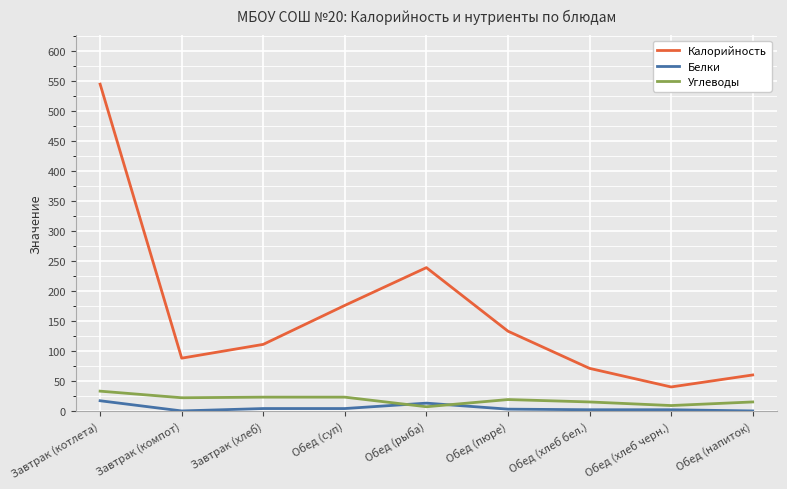

True or false: Калорийность and Углеводы cross at least once.

False